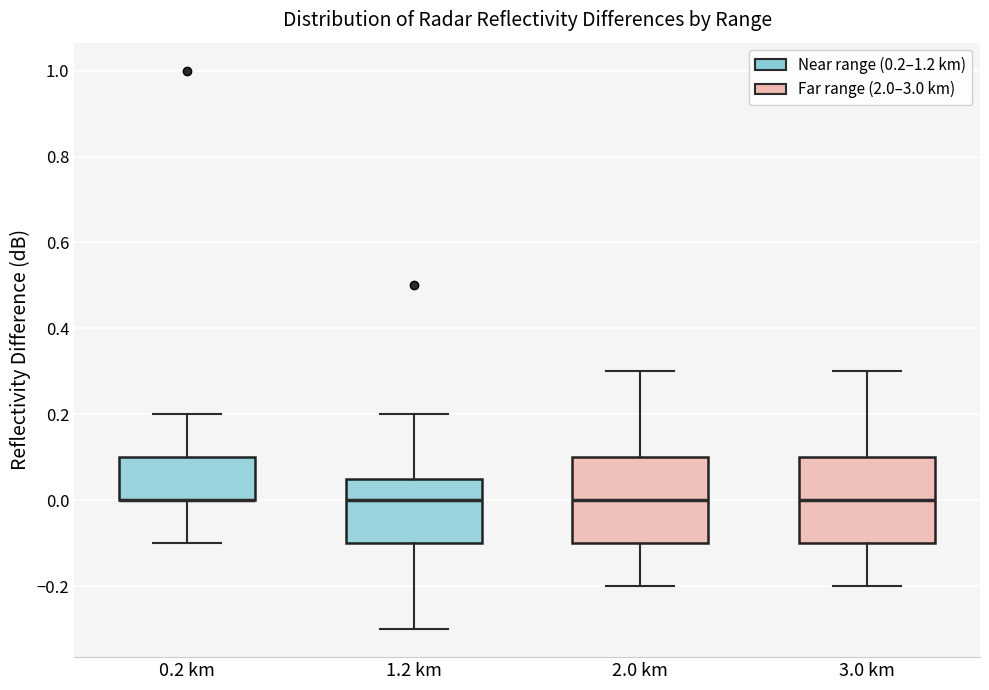

Reading left to right, read every box against the y-axis: the position of its median line, the range the box covers, and the ends of its whiskers. The values are not printed on the chart, so give them approximately, as read against the axis.

0.2 km: median 0.00 (drawn on the box's lower edge), box 0.00 to 0.10, whiskers -0.10 to 0.20
1.2 km: median 0.00, box -0.10 to 0.06, whiskers -0.30 to 0.20
2.0 km: median 0.00, box -0.10 to 0.10, whiskers -0.20 to 0.30
3.0 km: median 0.00, box -0.10 to 0.10, whiskers -0.20 to 0.30